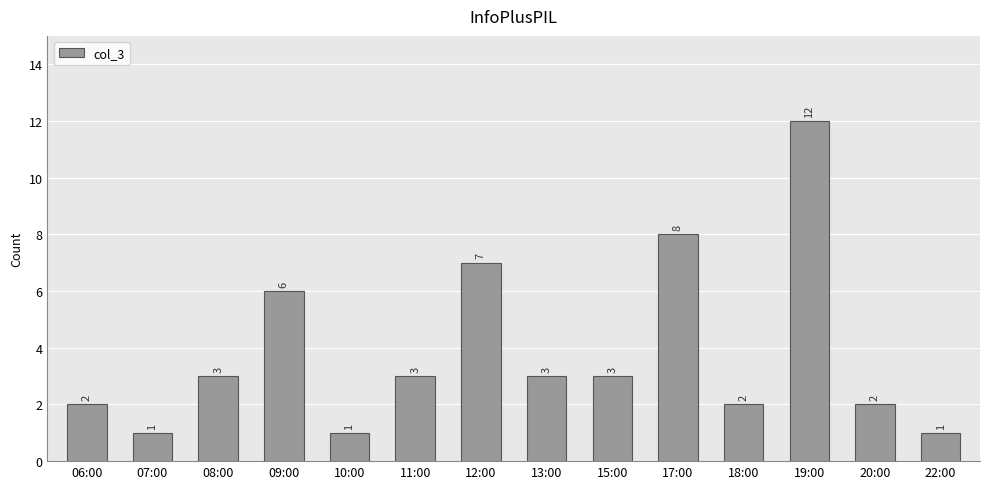

Reading left to right, list all the values displayed in this chart.

06:00=2	07:00=1	08:00=3	09:00=6	10:00=1	11:00=3	12:00=7	13:00=3	15:00=3	17:00=8	18:00=2	19:00=12	20:00=2	22:00=1